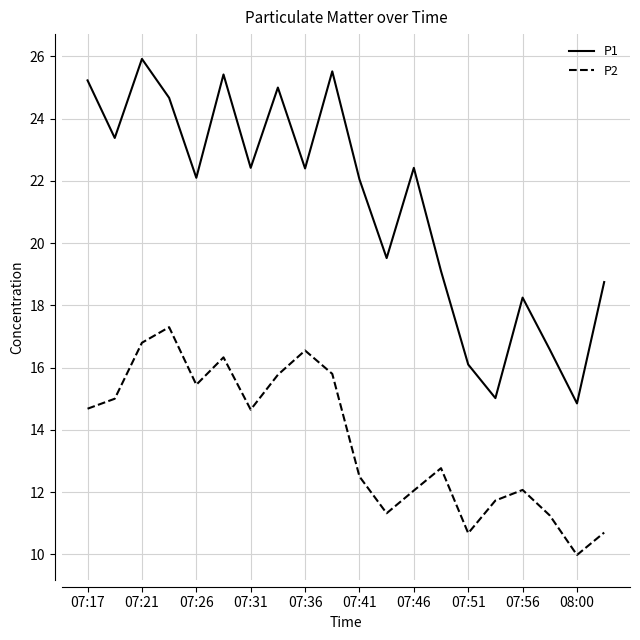

Which series has the largest range (max minus min)?

P1